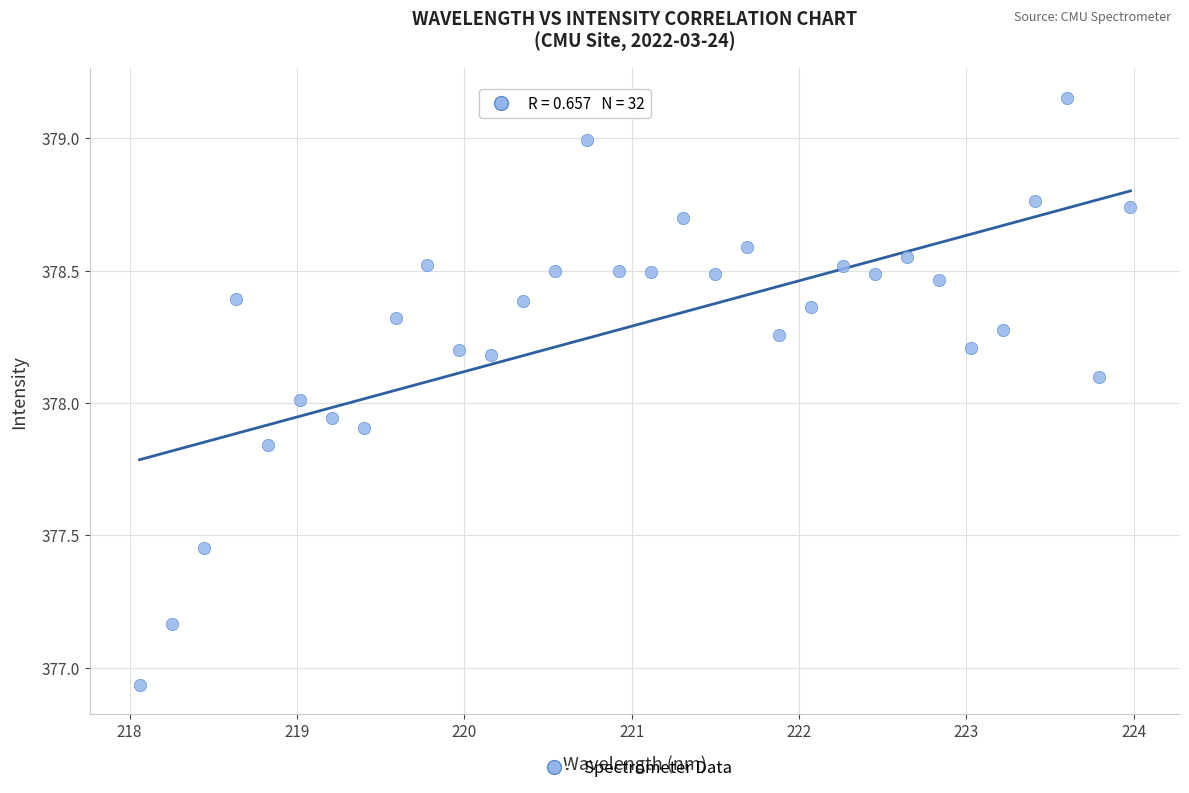

What is the range of X values (max minus min)?

5.9